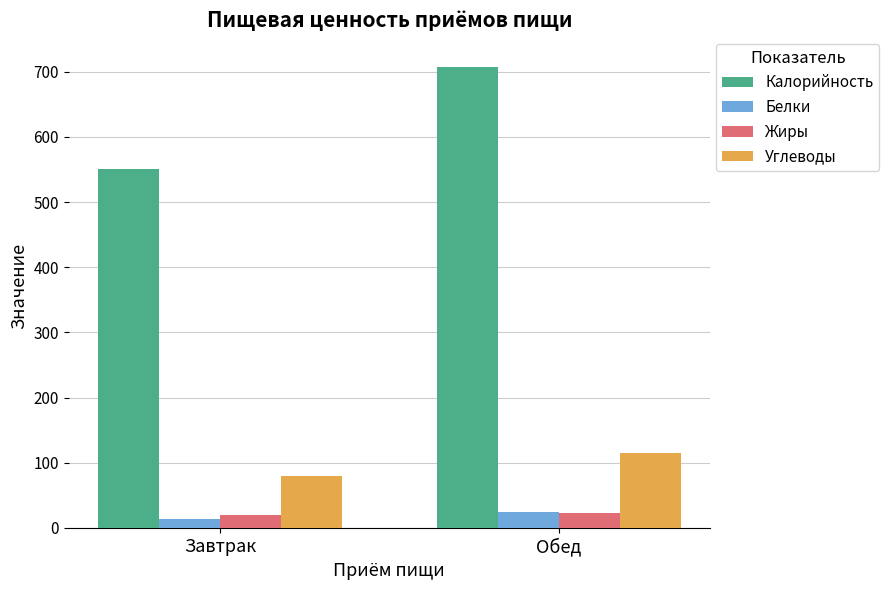

At which category does the chart reach its minimum across all series?

Завтрак